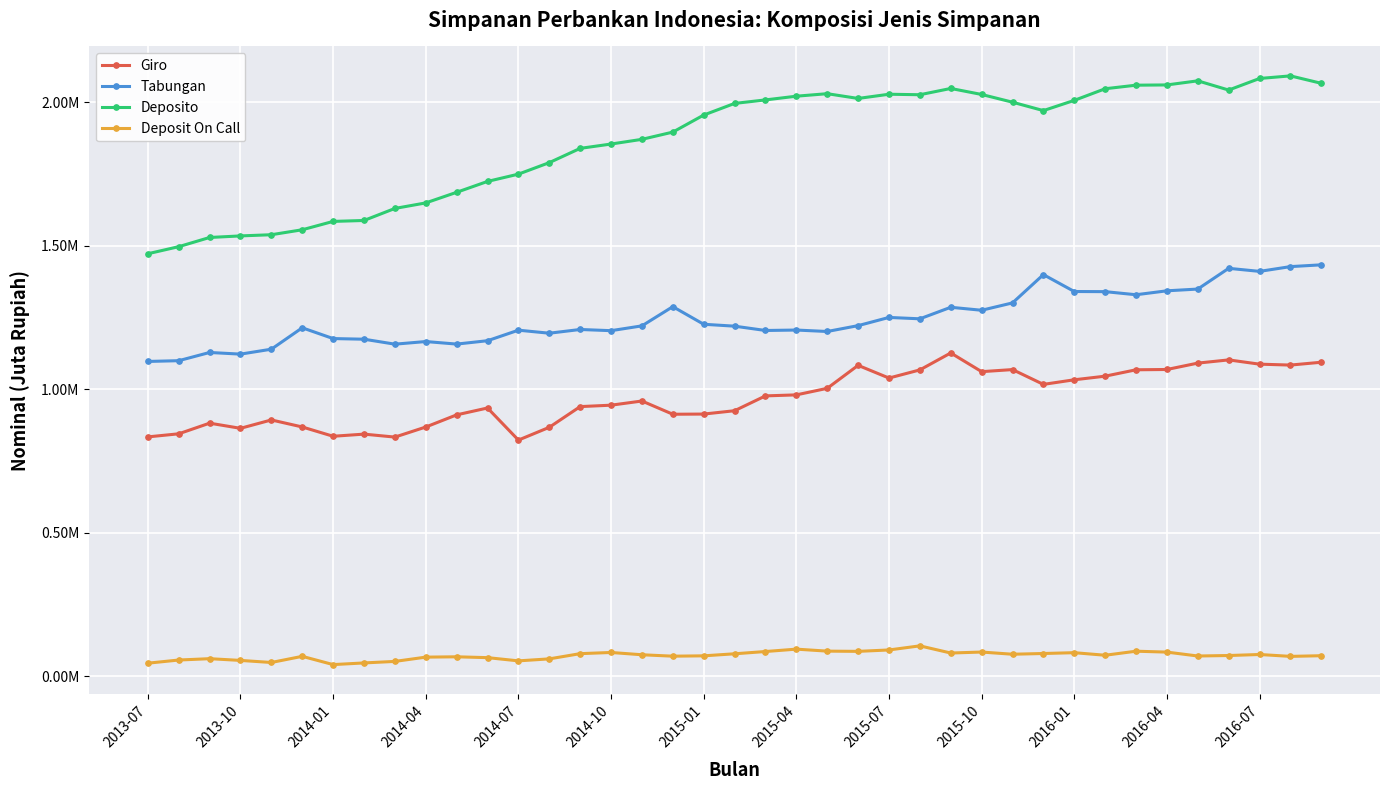

What is the lowest value of the Tabungan series?

1096537.3